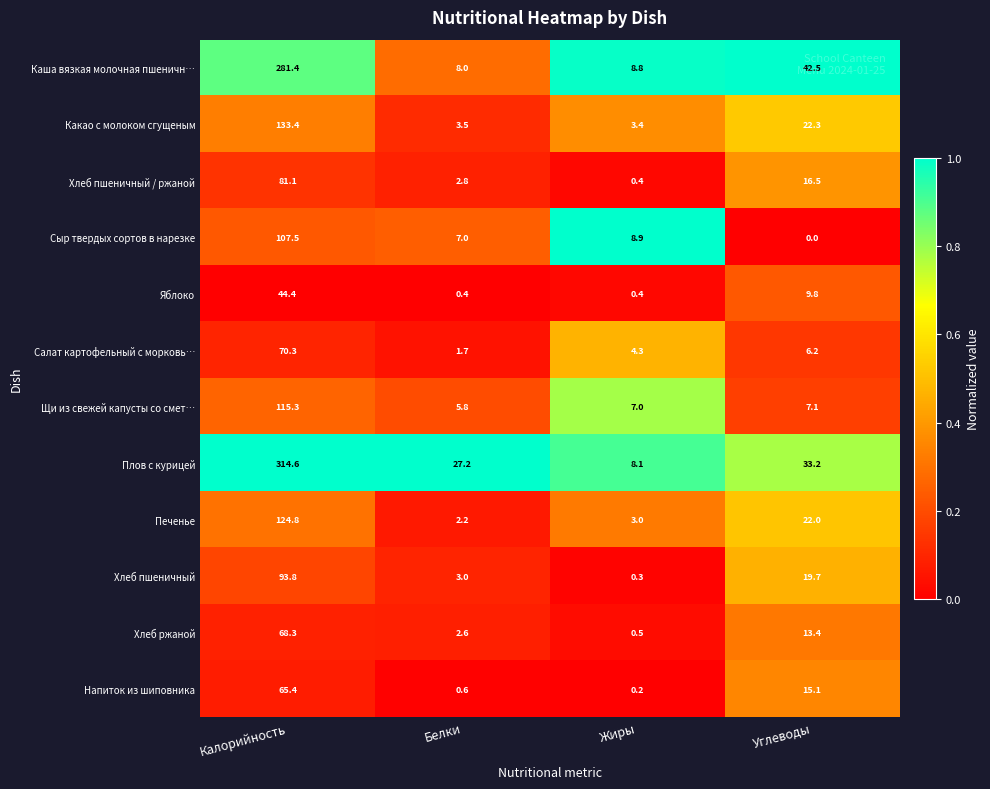

Which series has the largest total across all categories?

Плов с курицей